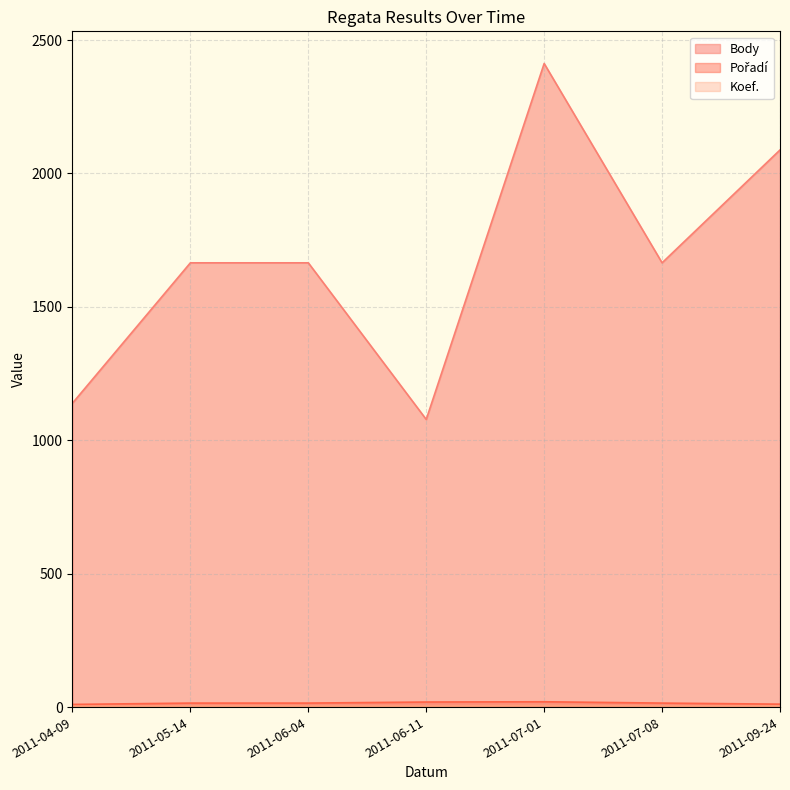

Which series has the largest total across all categories?

Body